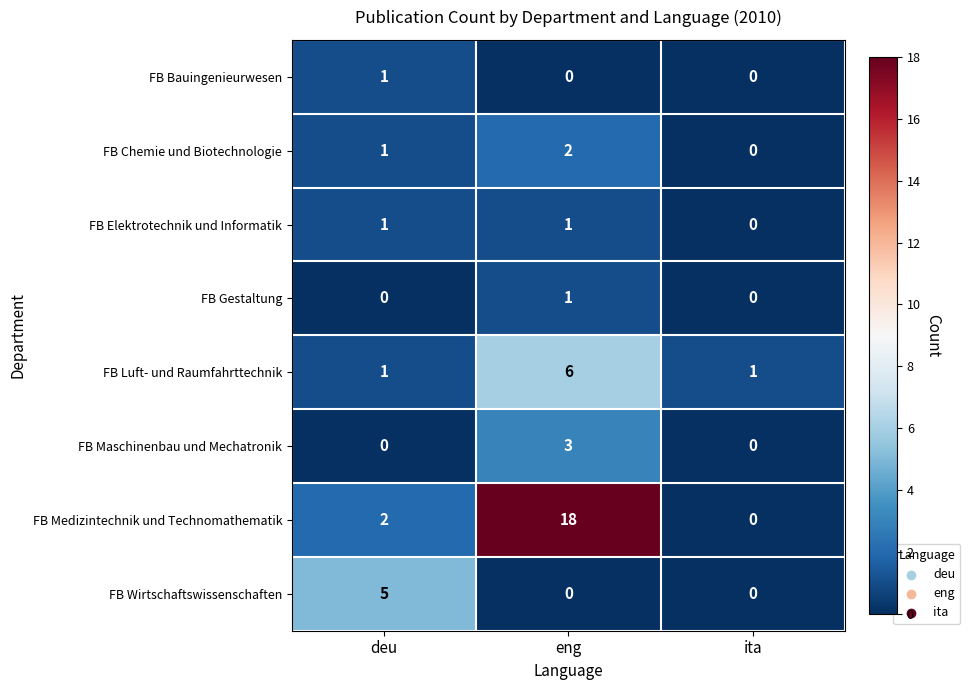

Where is FB Elektrotechnik und Informatik nearest to the value 0?

ita